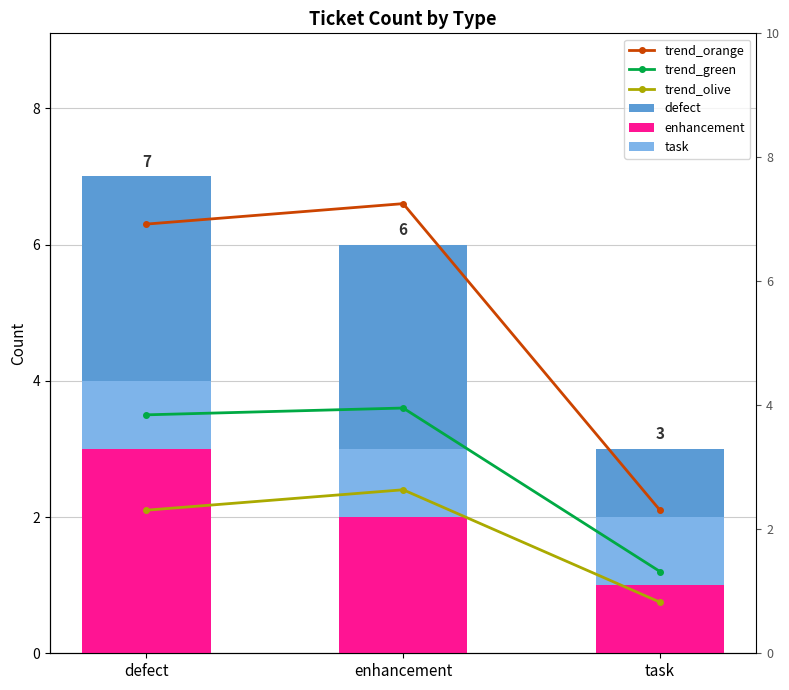

Is it true that trend_green equals 0.6 at task?

False